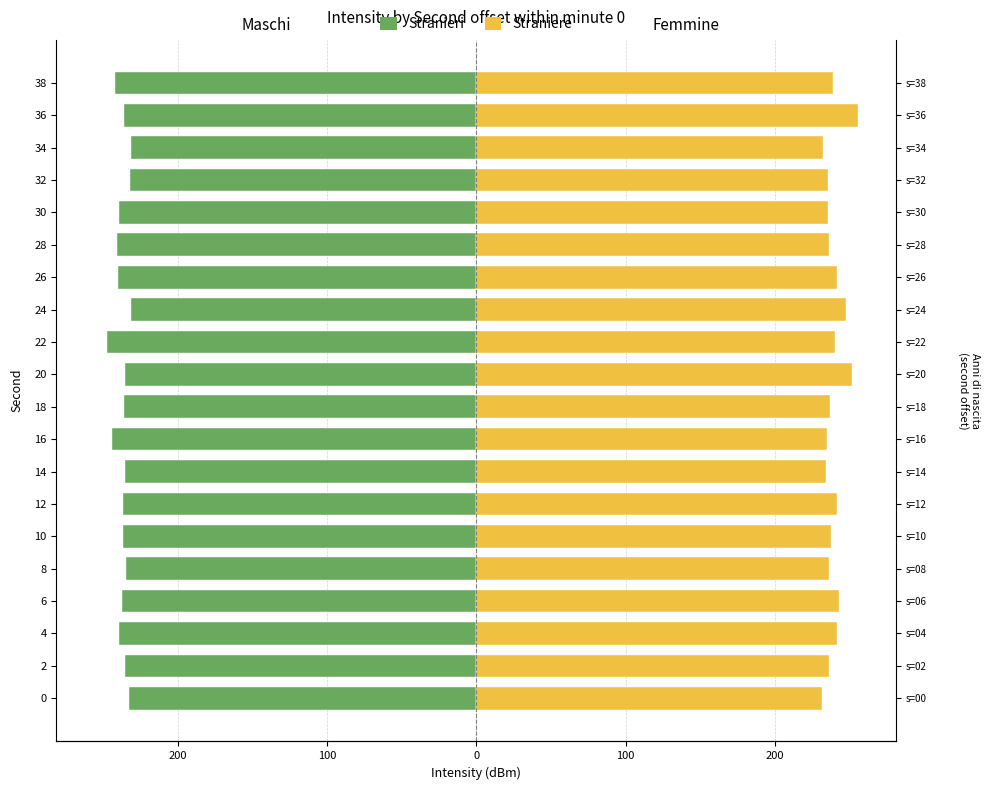

What is the difference between the maximum and second lowest values in the Femmine series?

23.3